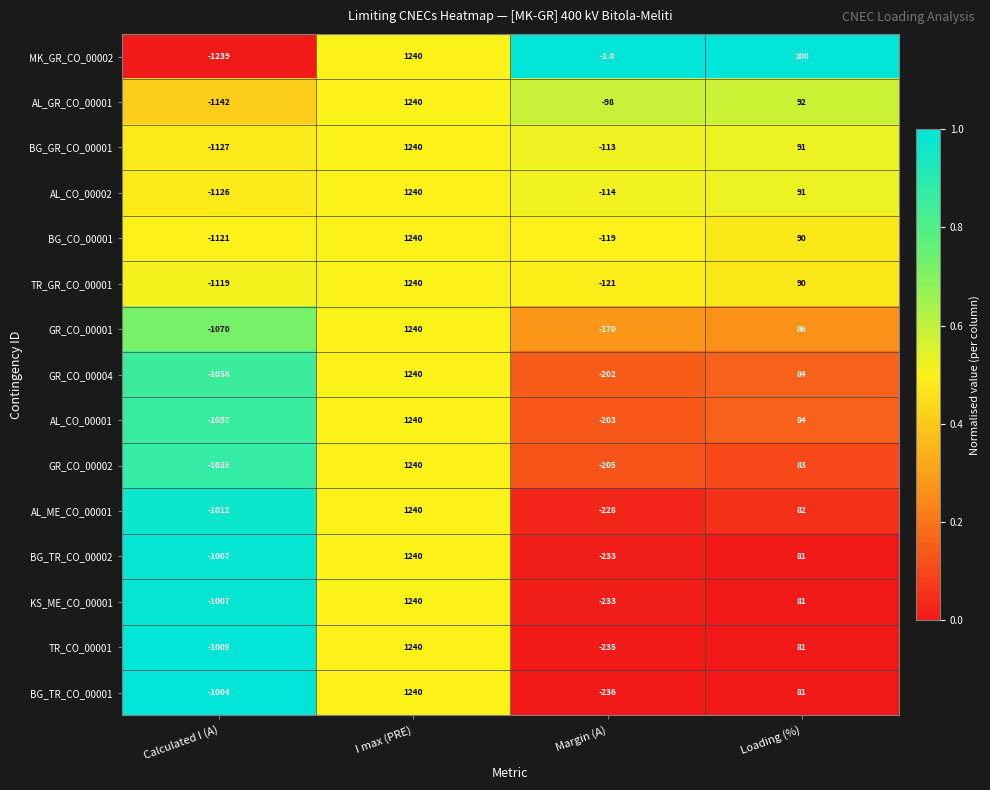

Is it true that AL_CO_00002 equals 1240 at I max (PRE)?

True